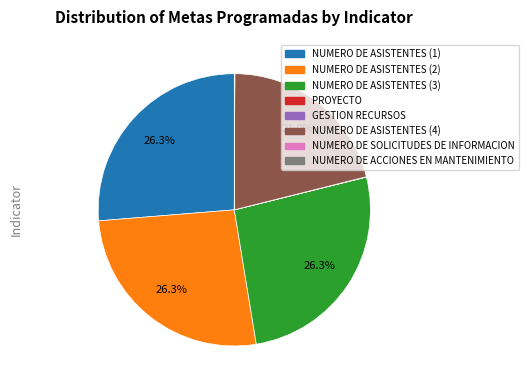

Is there any slice that represents more than half of the pie?

No